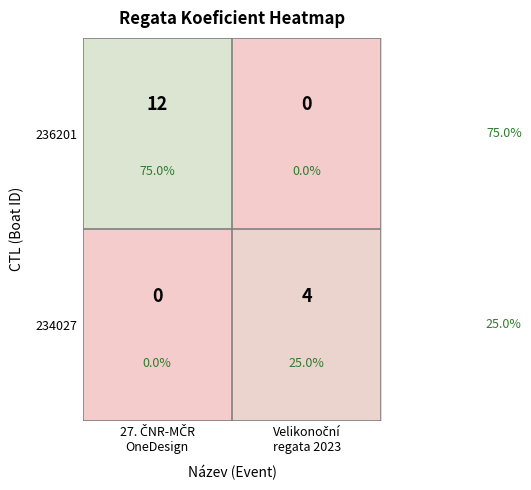

How many 234027 values are between 0 and 4?

2